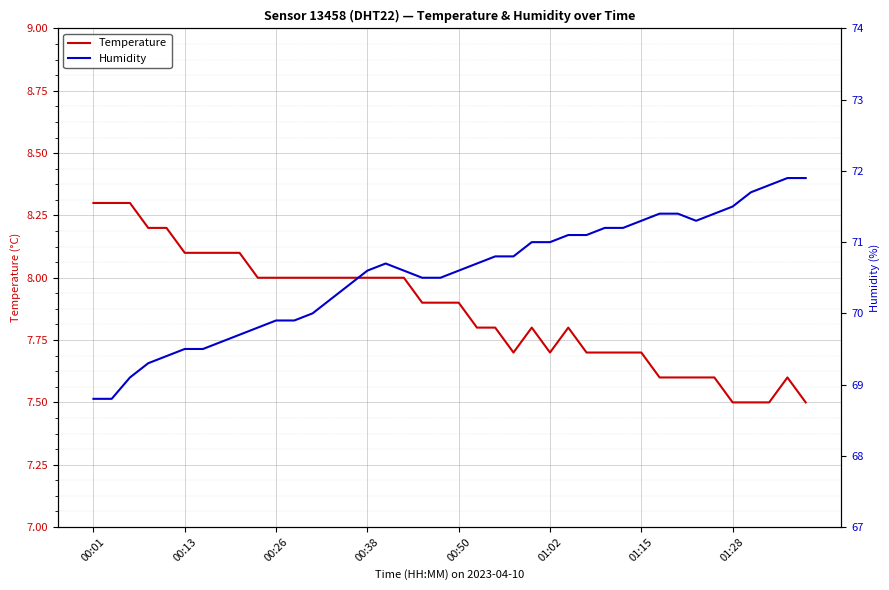

What is the minimum value for Temperature?

7.5